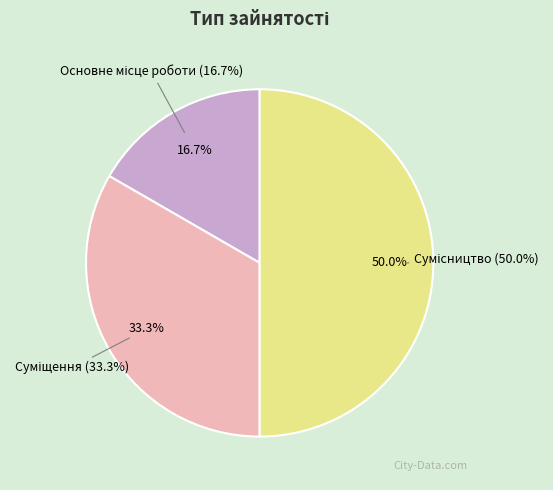

How much of the chart is everything except Сумісництво?

50.0%